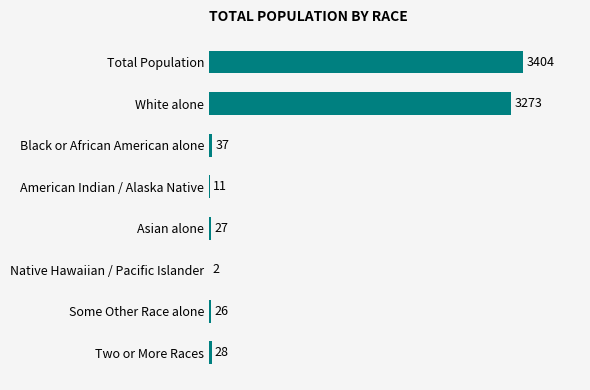

What is the sum of all values?

6808